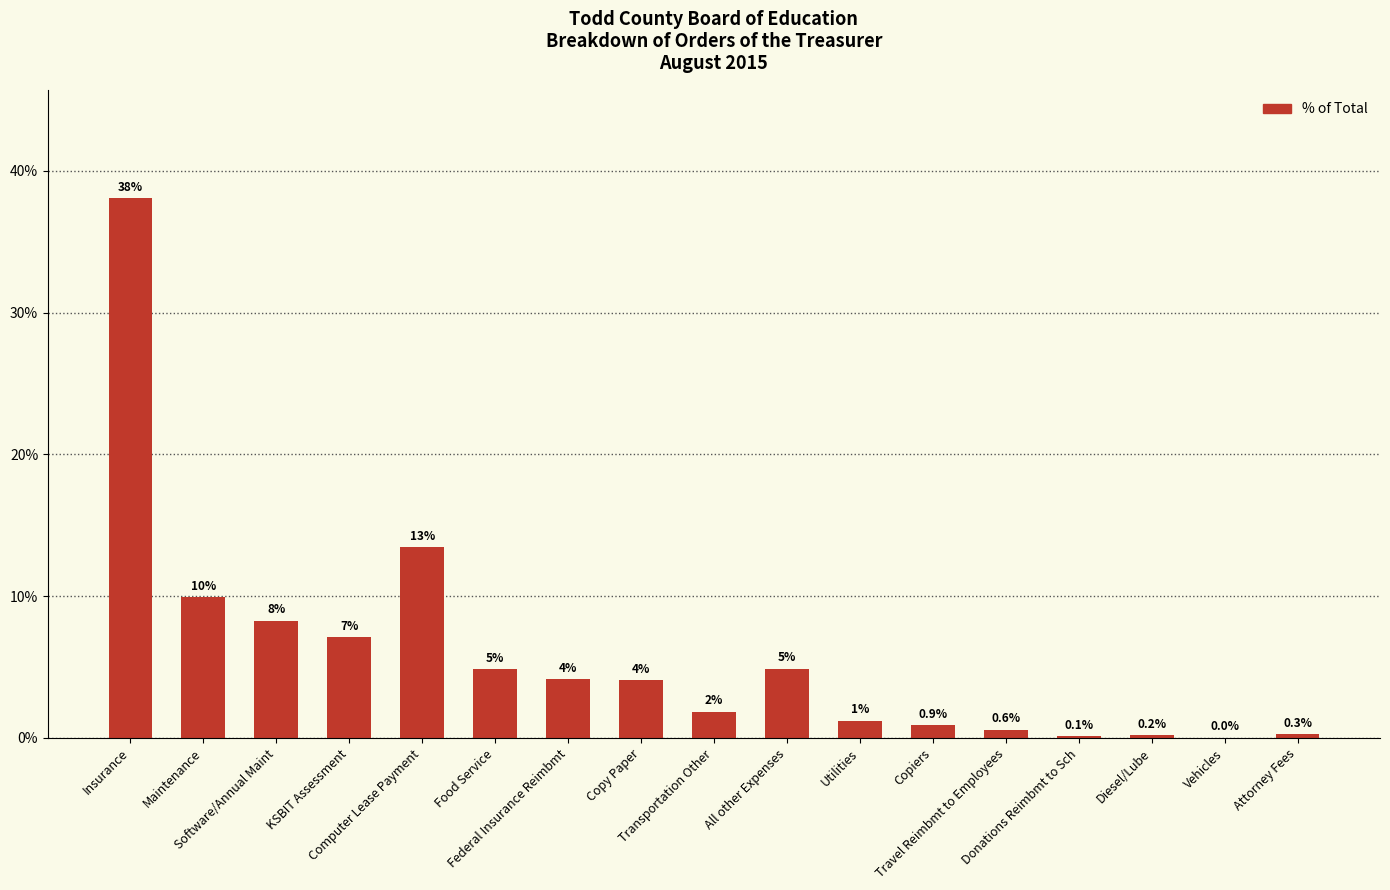

At which category does the chart reach its minimum across all series?

Vehicles